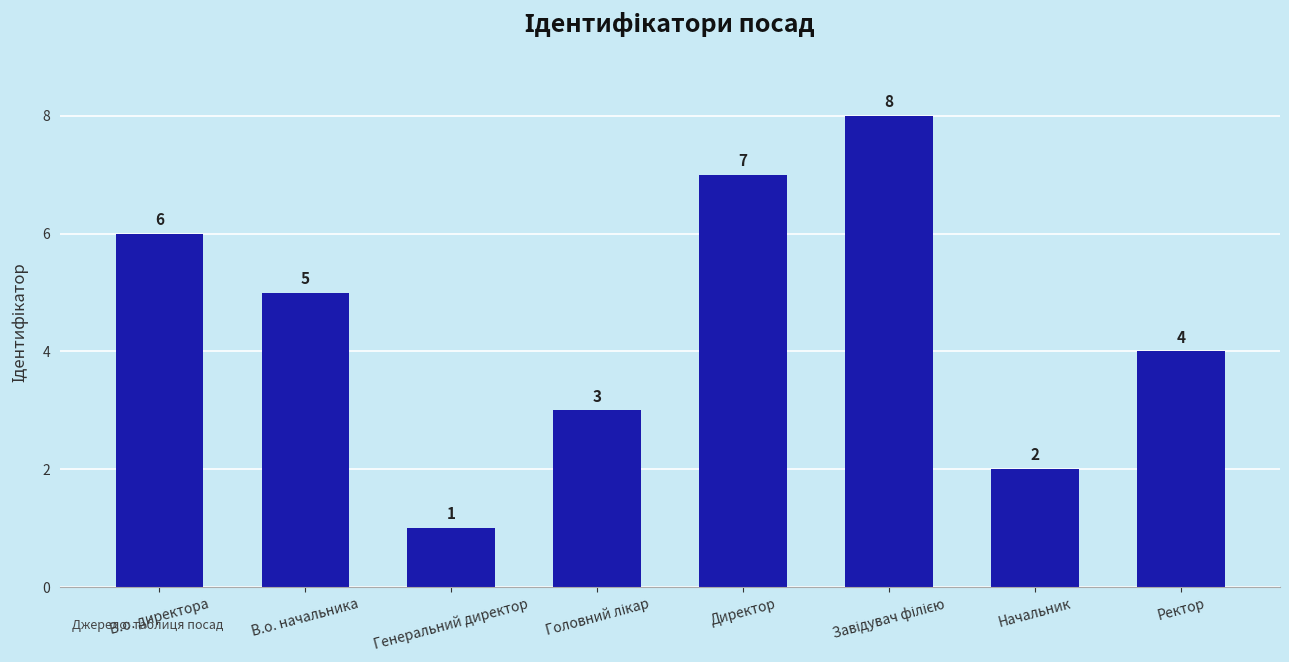

Is it true that the value at В.о. директора is 6?

True